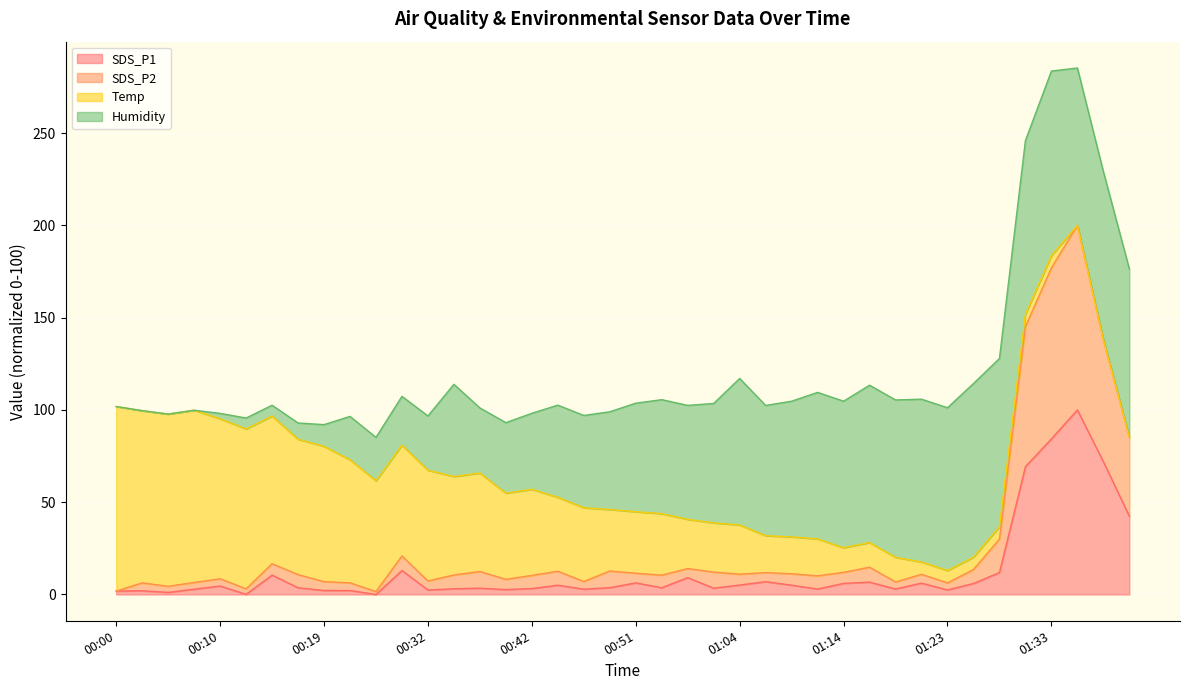

What is the value of the SDS_P2 point at the 12th from the left?

20.9